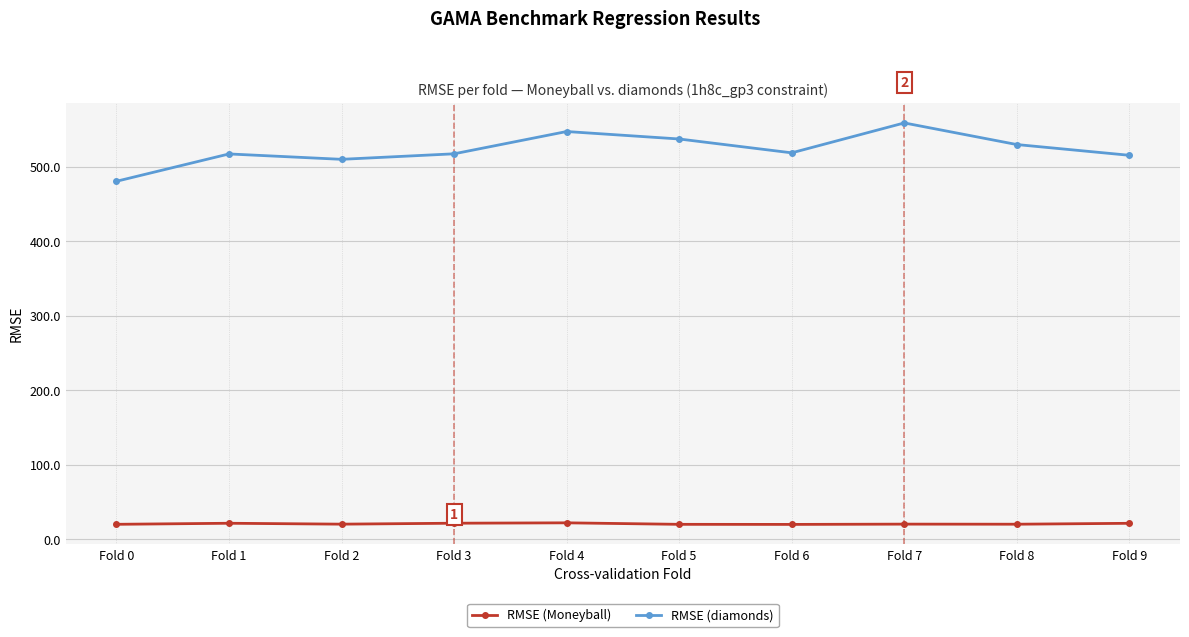

Rank the series at Fold 9 from highest to lowest value.

RMSE (diamonds), RMSE (Moneyball)